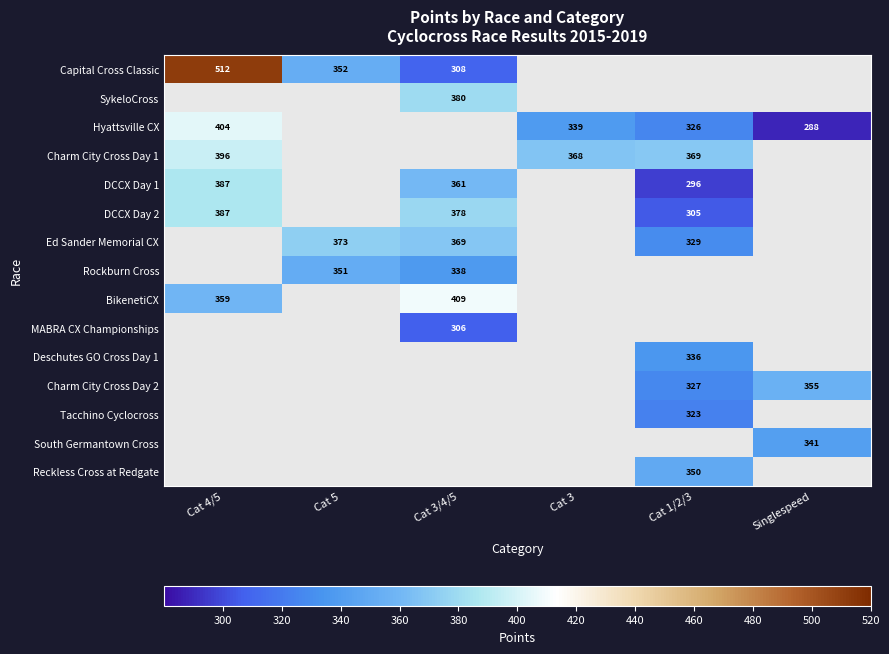

Is it true that Tacchino Cyclocross equals 176 at Cat 1/2/3?

False